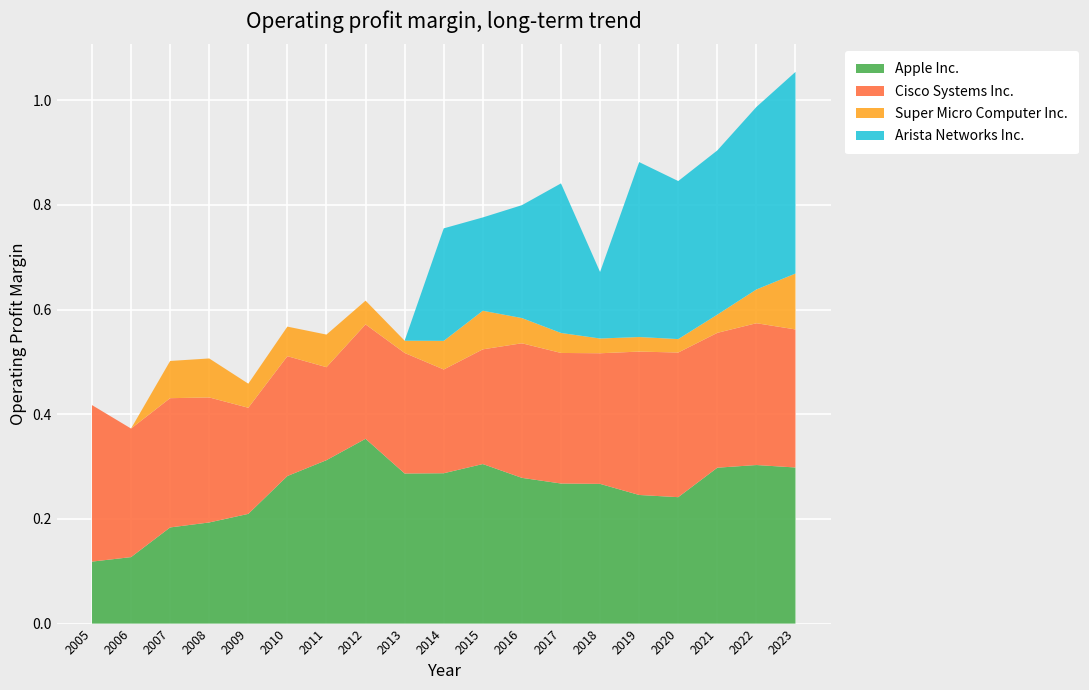

Reading left to right, list all the values displayed in this chart.

Apple Inc.: 0.1	0.1	0.2	0.2	0.2	0.3	0.3	0.4	0.3	0.3	0.3	0.3	0.3	0.3	0.2	0.2	0.3	0.3	0.3
Cisco Systems Inc.: 0.3	0.2	0.2	0.2	0.2	0.2	0.2	0.2	0.2	0.2	0.2	0.3	0.2	0.2	0.3	0.3	0.3	0.3	0.3
Super Micro Computer Inc.: 0.0	0.0	0.1	0.1	0.0	0.1	0.1	0.0	0.0	0.1	0.1	0.0	0.0	0.0	0.0	0.0	0.0	0.1	0.1
Arista Networks Inc.: 0.0	0.0	0.0	0.0	0.0	0.0	0.0	0.0	0.0	0.2	0.2	0.2	0.3	0.1	0.3	0.3	0.3	0.3	0.4